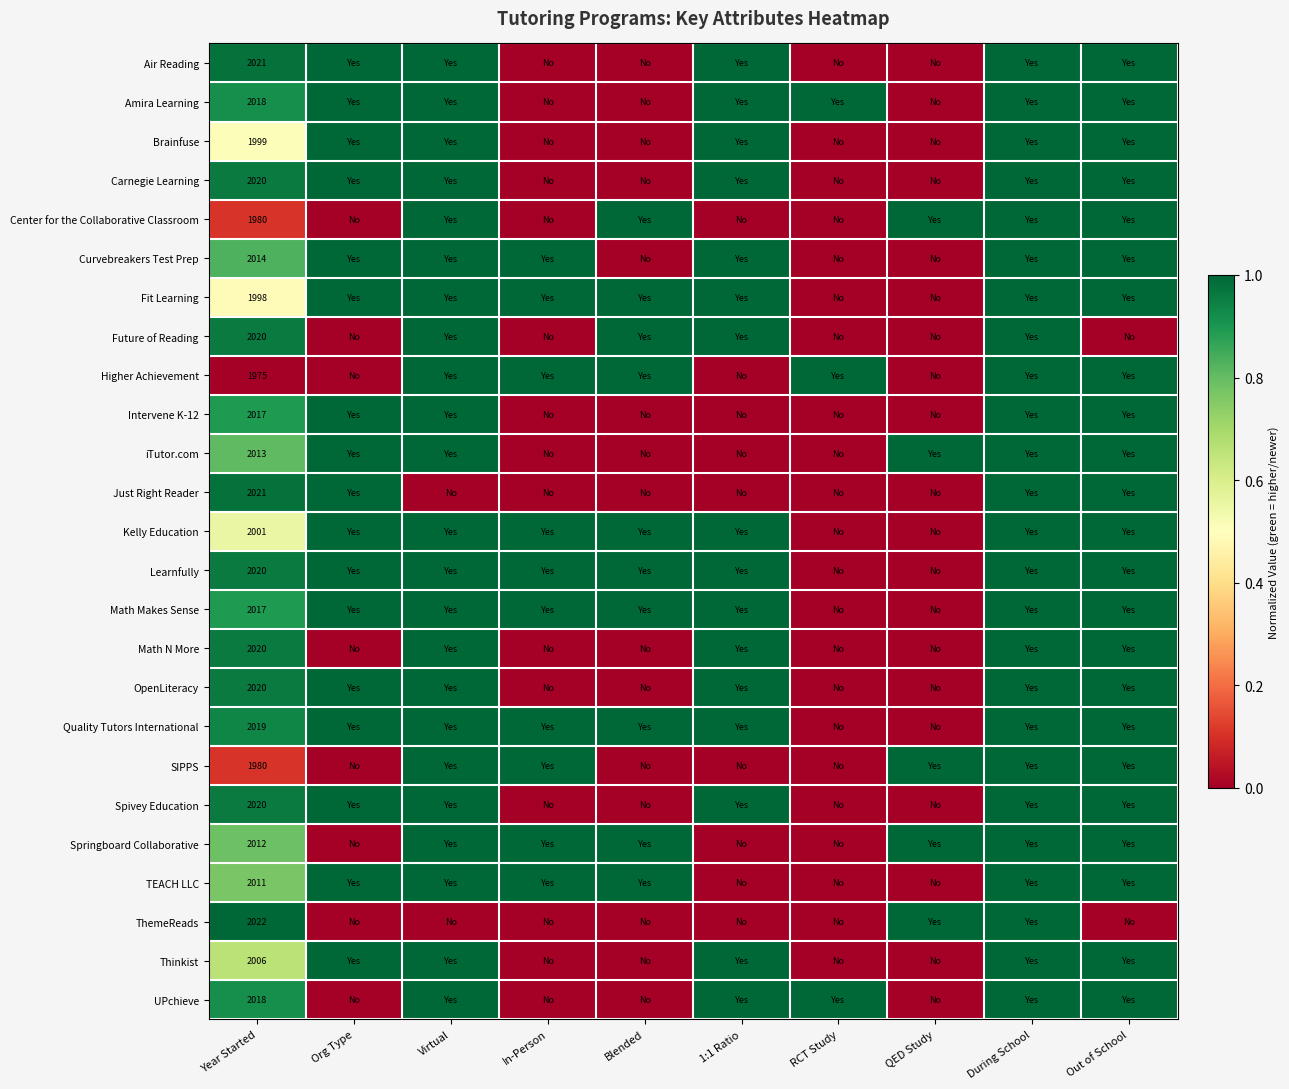

What is the spread (max minus min) of values at Year Started?

47